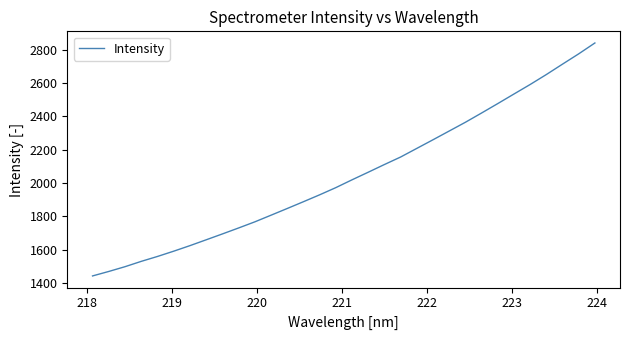

What is the minimum value shown in the chart?

1443.5